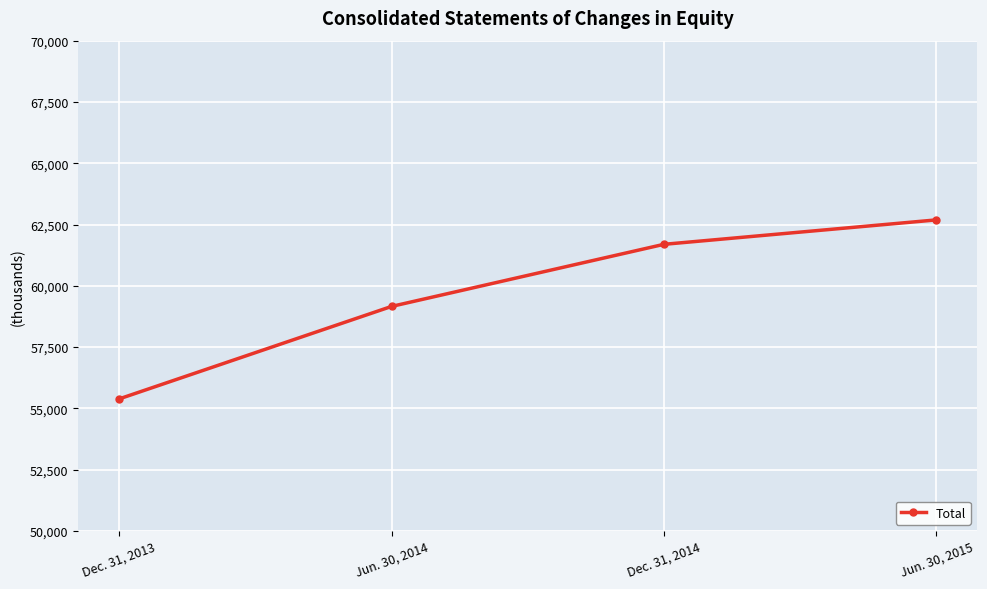

Rank the categories by value from highest to lowest.

Jun. 30, 2015, Dec. 31, 2014, Jun. 30, 2014, Dec. 31, 2013